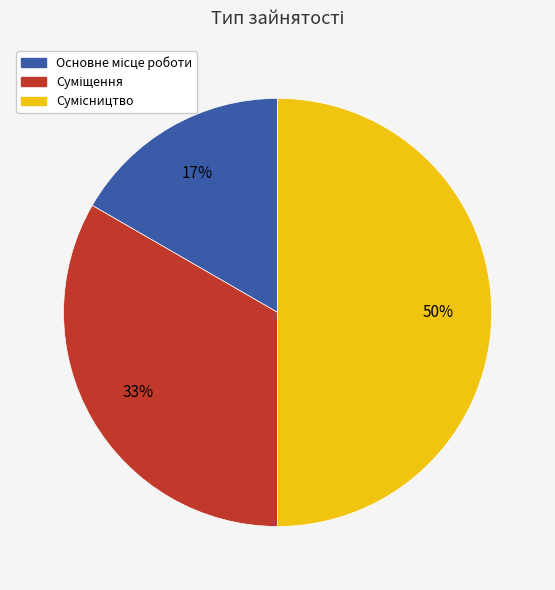

To the nearest percent, what is the difference between the largest and smallest slice percentages?

33%